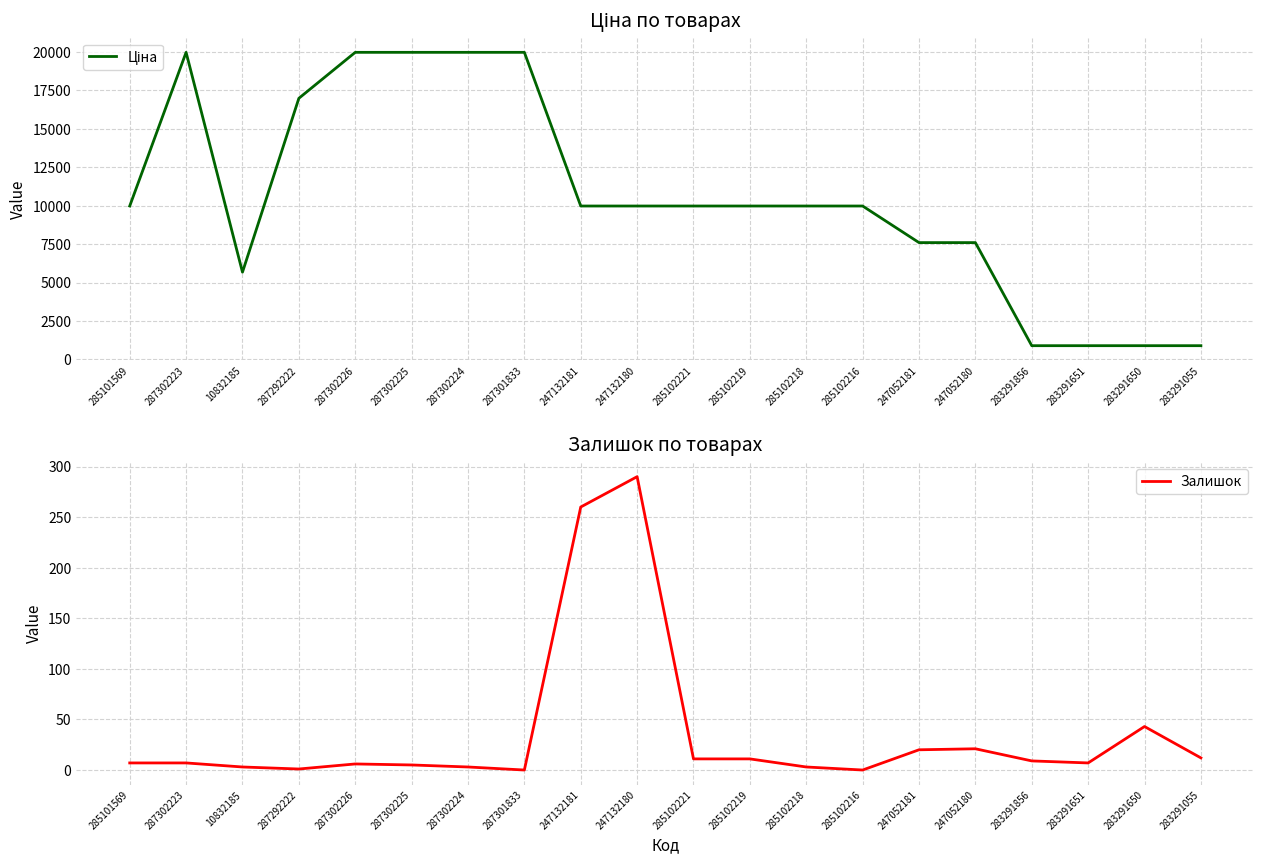

At which category does Ціна reach its first local valley?

10832185